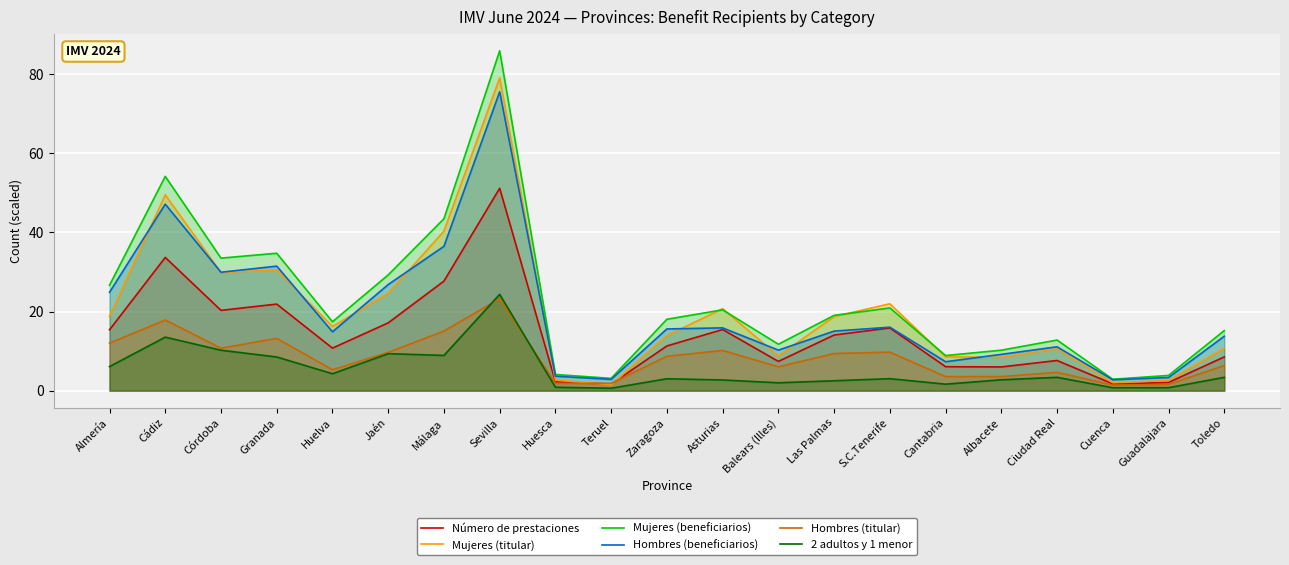

What is the value of the Número de prestaciones point at the 18th from the left?

7.6